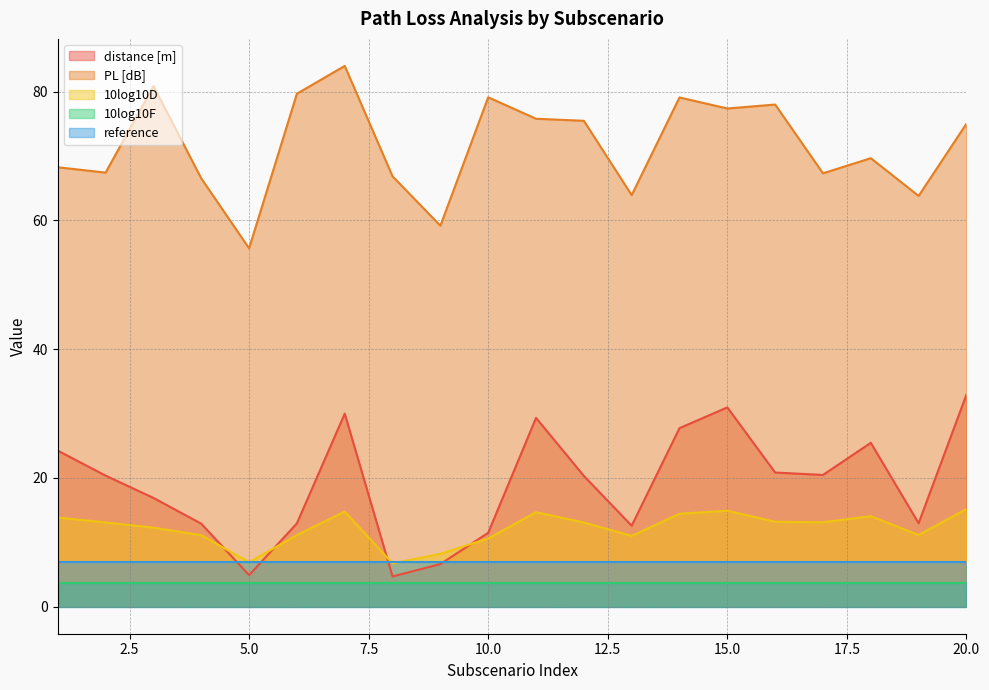

Does the chart display data point markers on the line(s)?

No